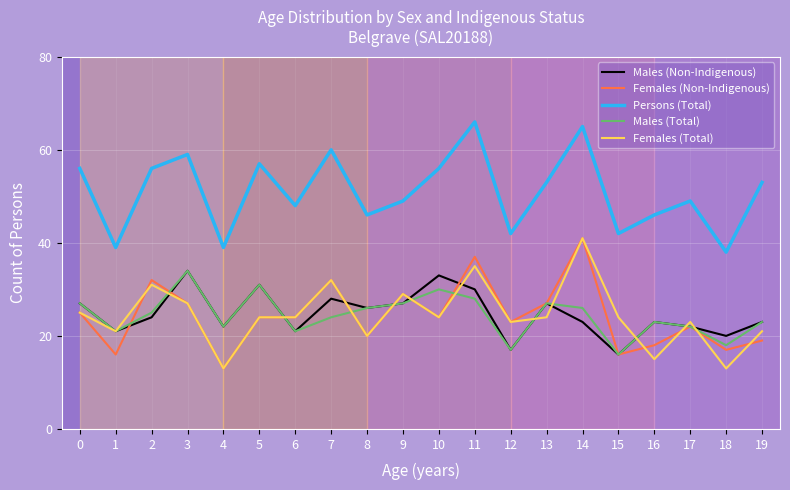

What is the spread (max minus min) of values at 0?

31